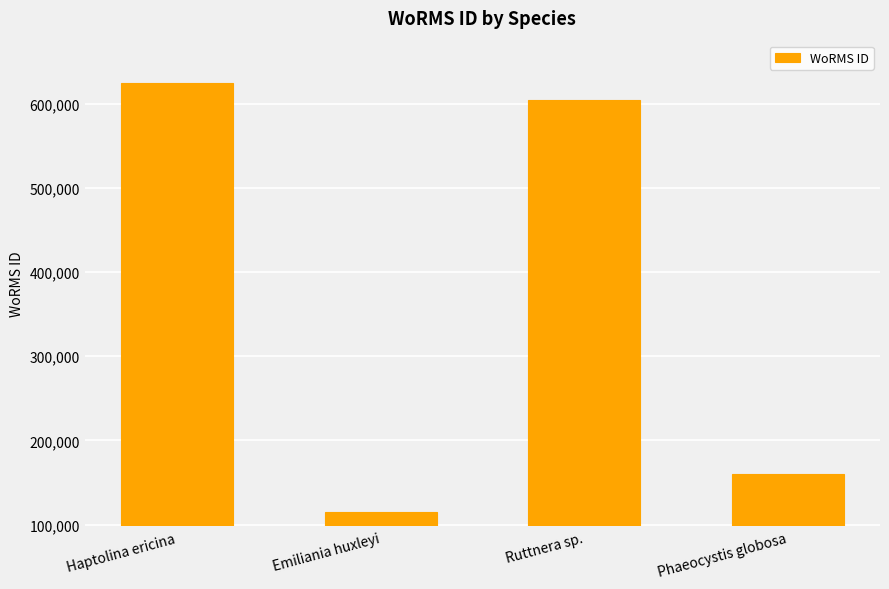

The value at Phaeocystis globosa is 282919. True or false?

False